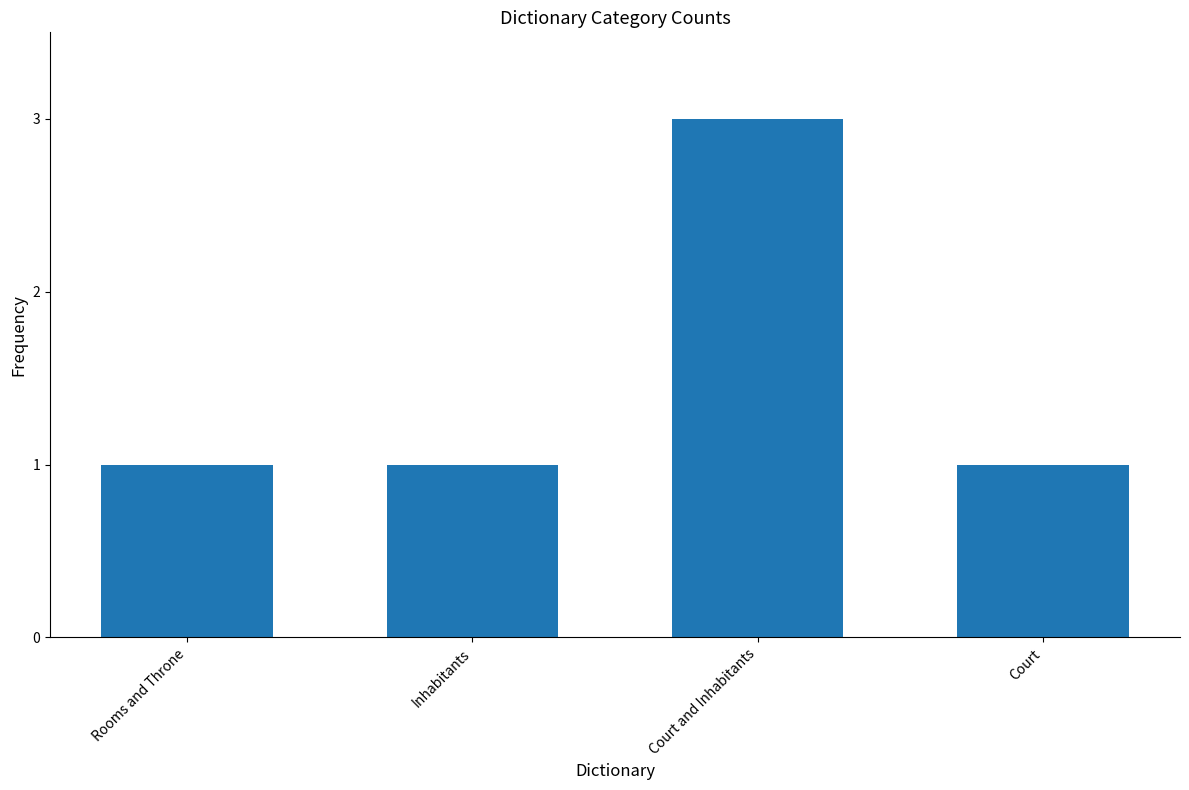

What is the label of the 4th bar from the left?

Court